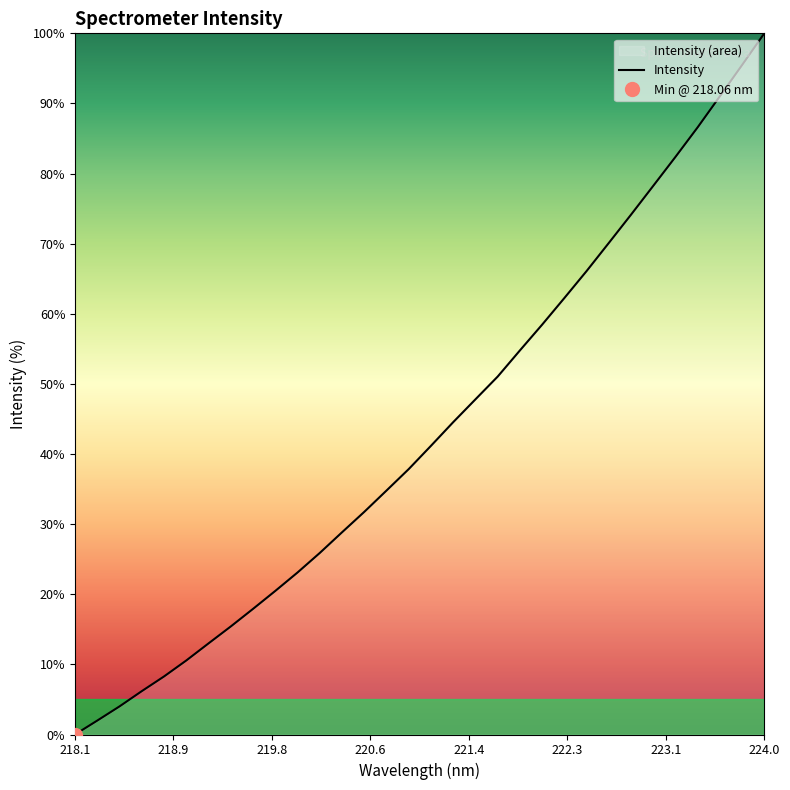

True or false: there are more than 2 points higher than both neighbors.

False